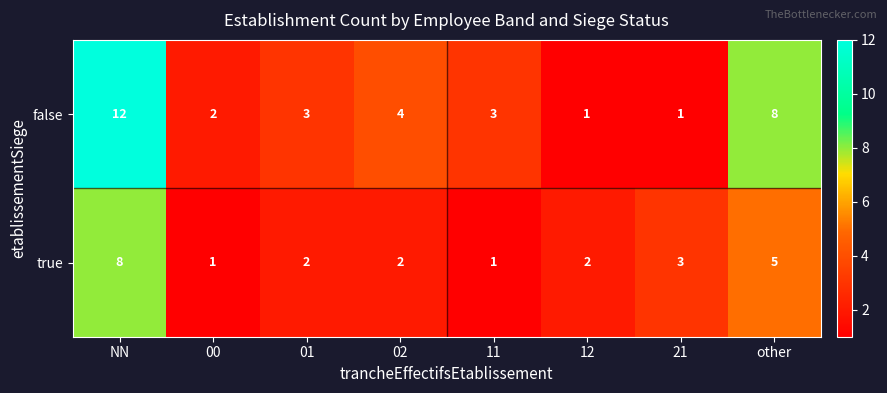

Reading right to left, transcribe all the data shown in this chart.

false: 8	1	1	3	4	3	2	12
true: 5	3	2	1	2	2	1	8